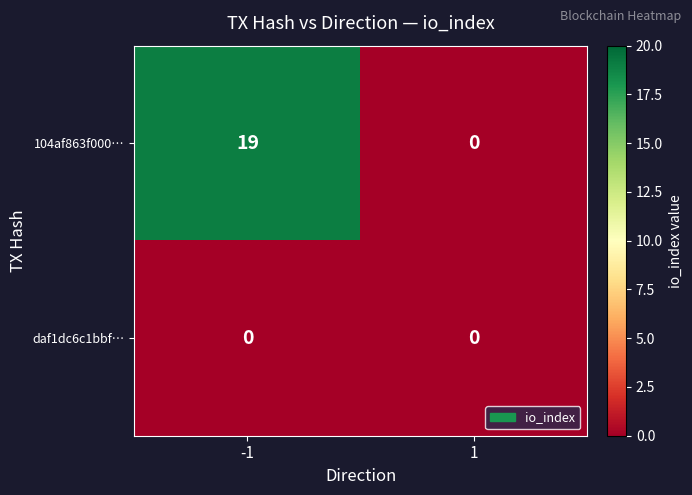

Which series has the largest total across all categories?

104af863f000…